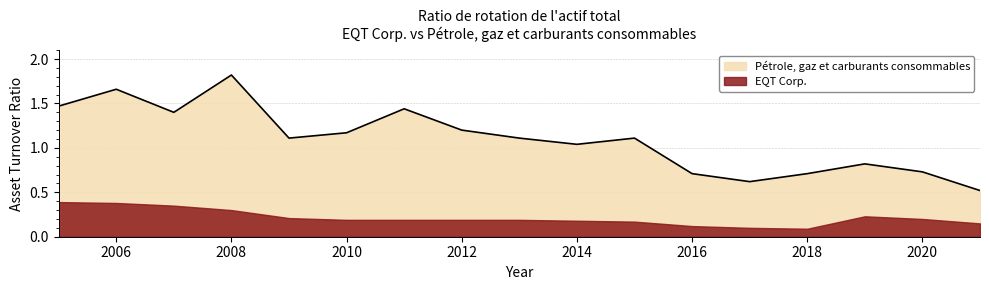

Which series changed the most between 2014 and 2018?

Pétrole, gaz et carburants consommables